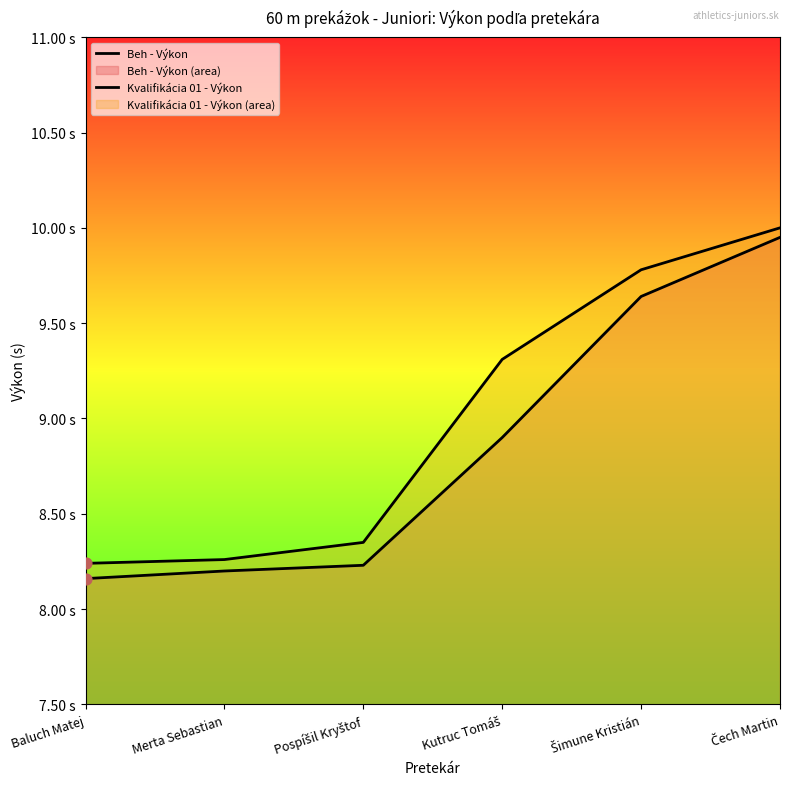

Which series has the largest Y range (max minus min)?

Beh - Výkon